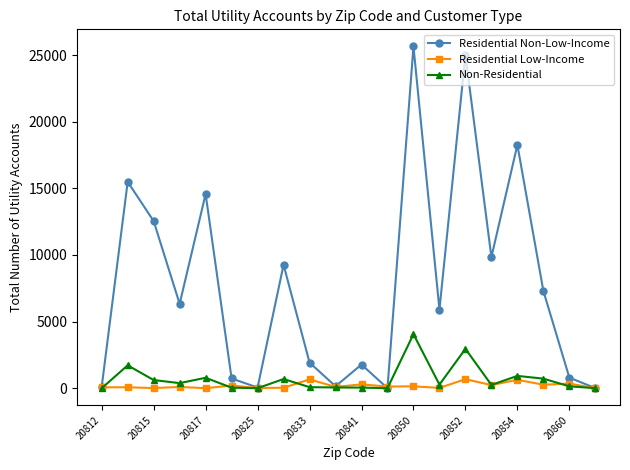

Which series has the largest range (max minus min)?

Residential Non-Low-Income